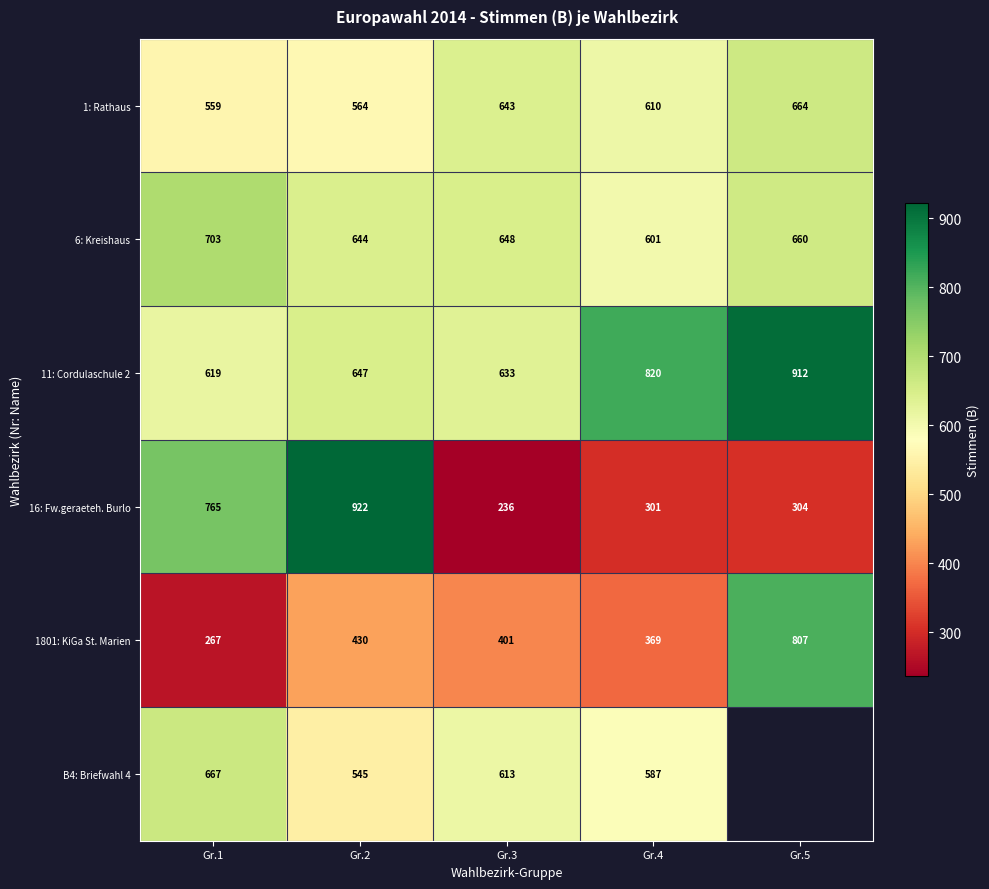

Where does the 16: Fw.geraeteh. Burlo series first go above 304?

Gr.1